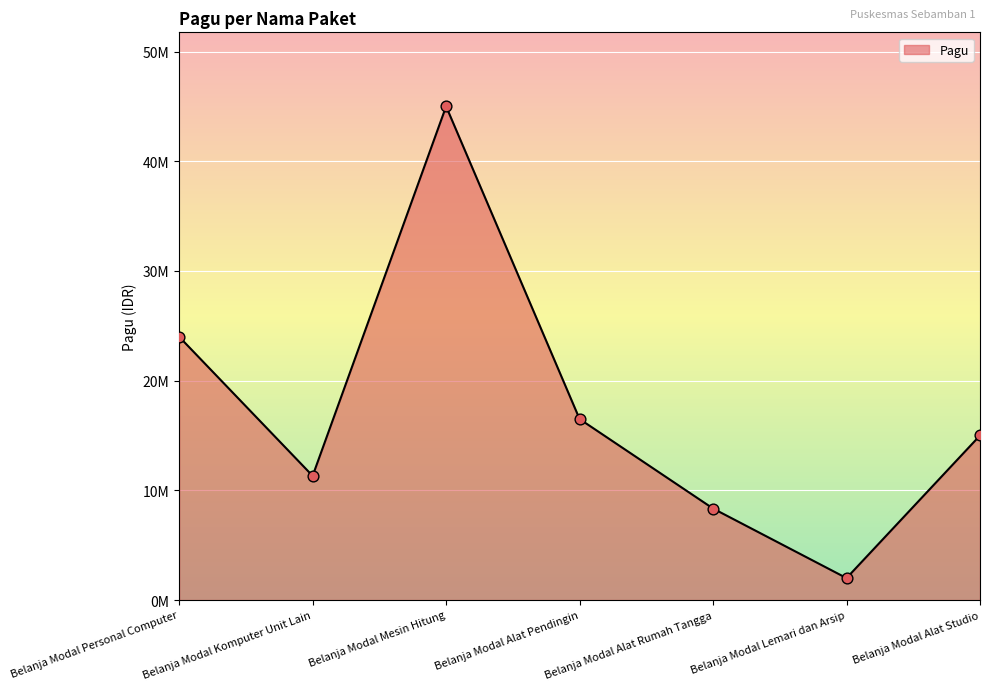

What is the ratio of the value at Belanja Modal Alat Studio to the value at Belanja Modal Personal Computer?

0.6